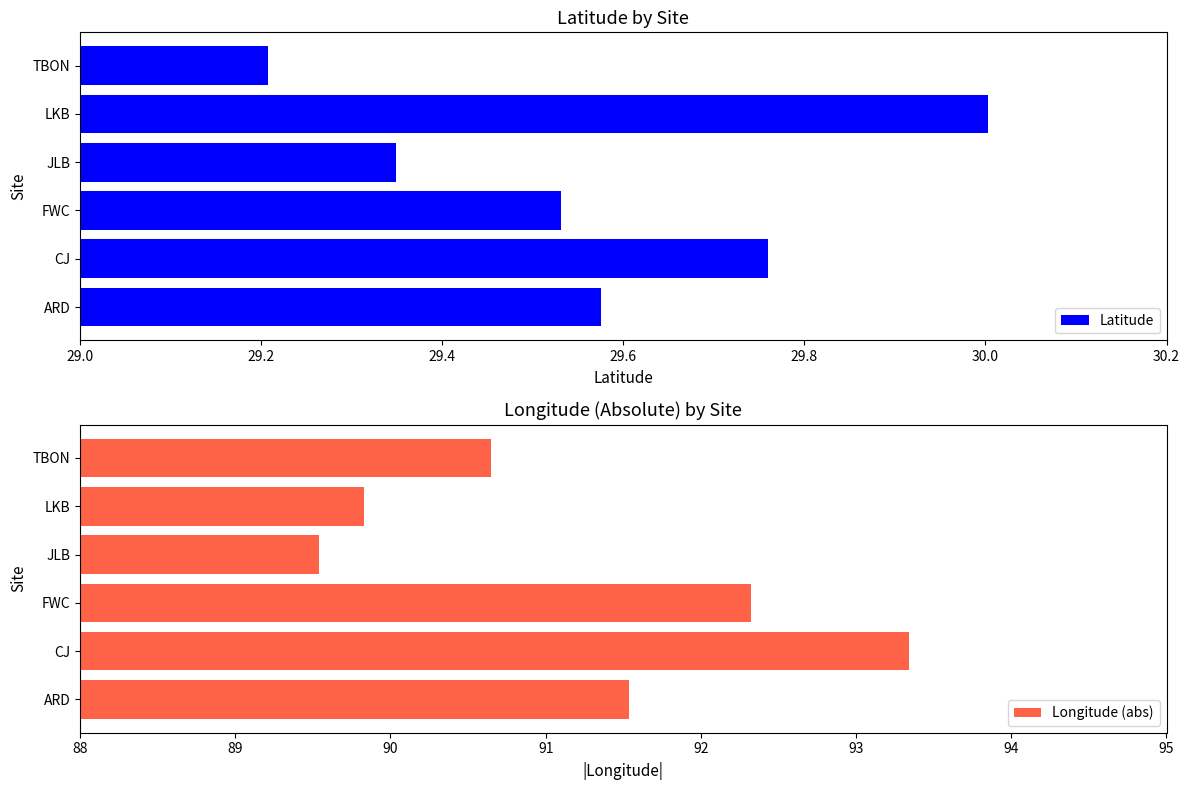

What is the highest value of the Latitude series?

30.0